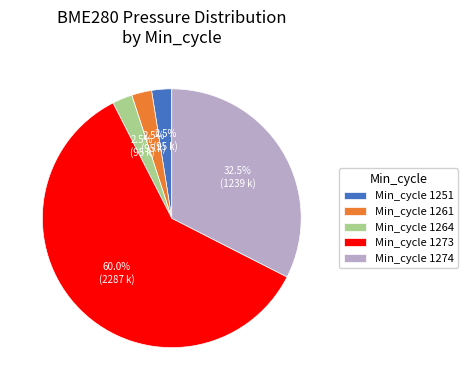

What percentage is NOT represented by Min_cycle 1274?

67.5%